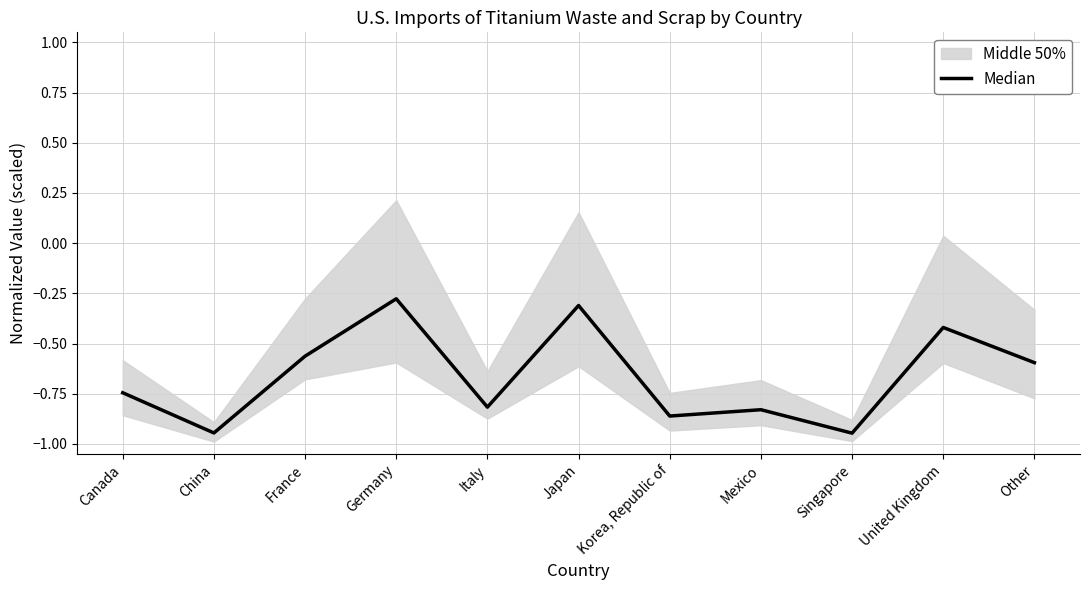

How many points are lower than both their immediate neighbors (excluding endpoints)?

4